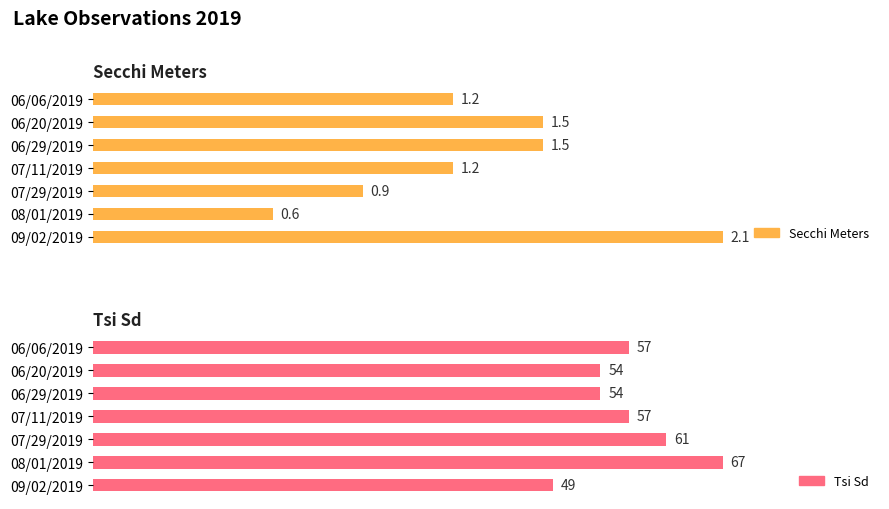

Which series has the largest total across all categories?

Tsi Sd